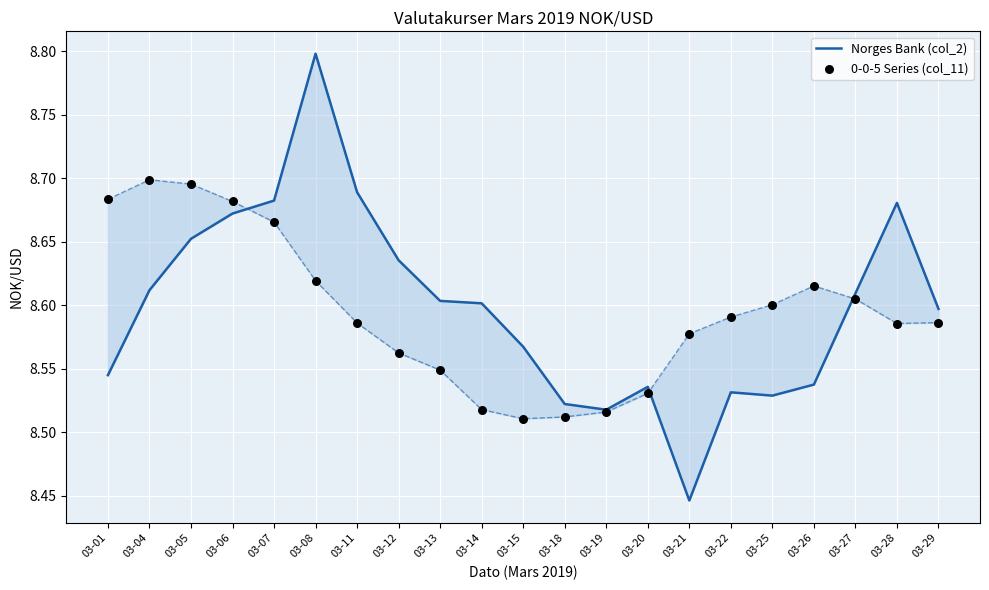

What is the total value across all series at 03-20?

17.1